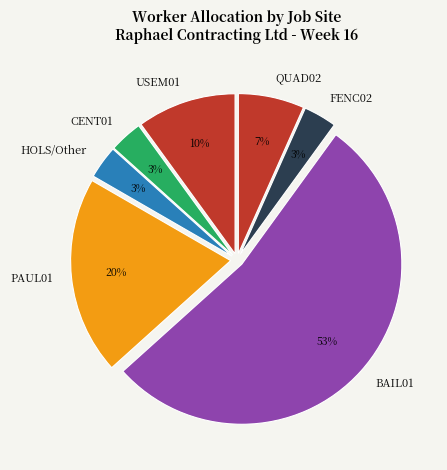

How many slices are in this pie chart?

7